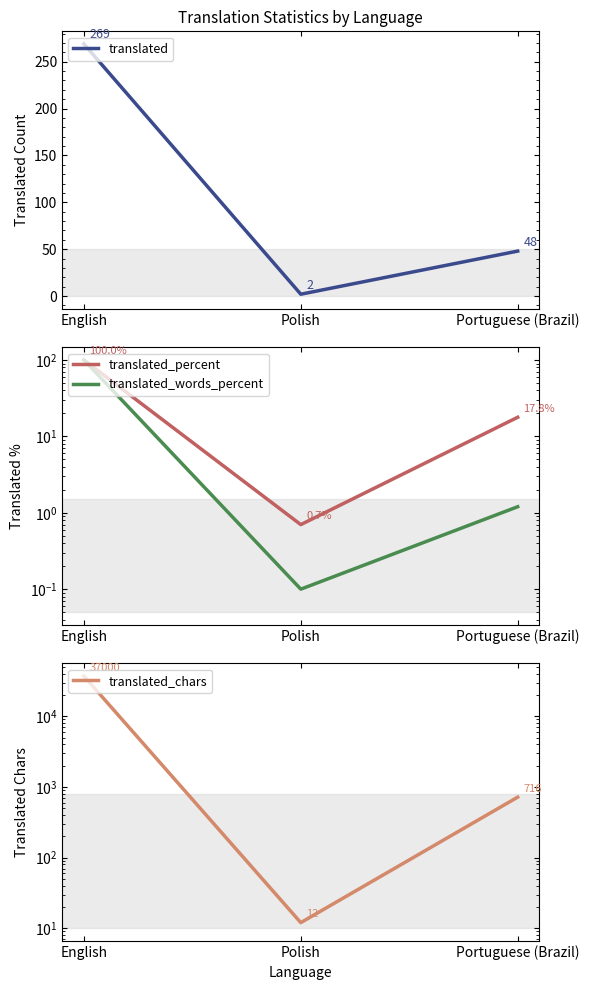

Is the value of translated_chars at Polish greater than the value of translated_words_percent at Portuguese (Brazil)?

Yes